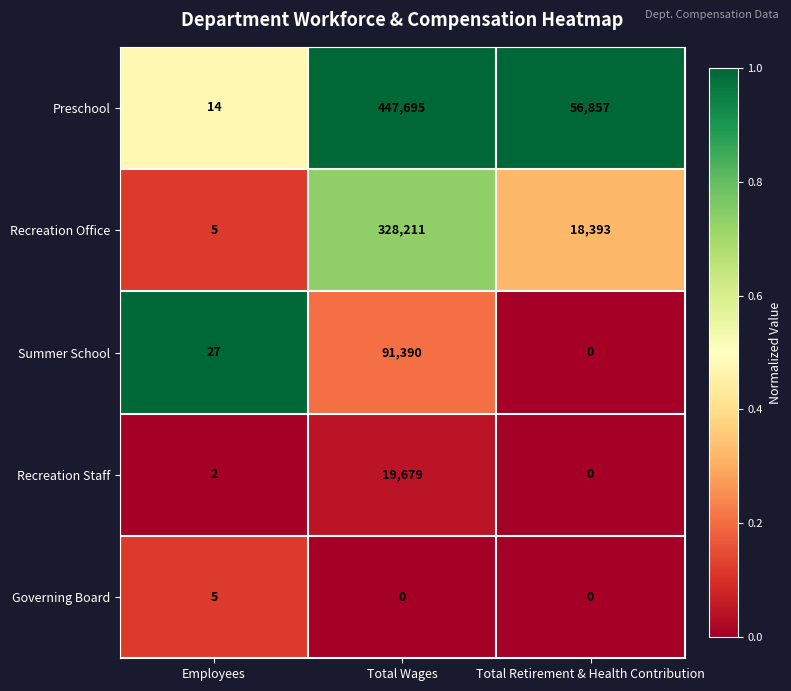

Which series changed the most between Employees and Total Wages?

Preschool